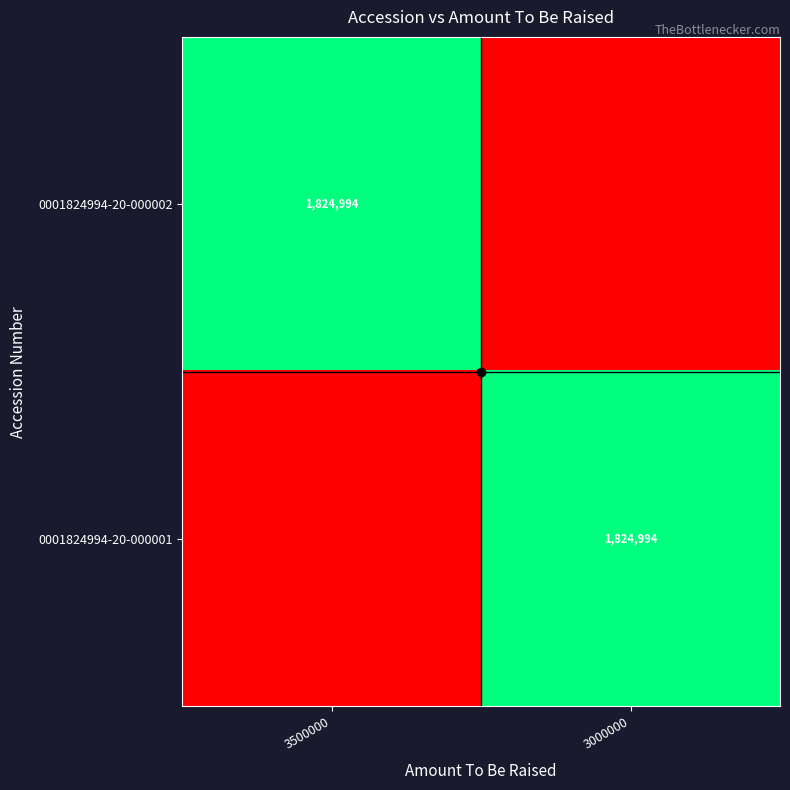

The value of 0001824994-20-000002 at 3500000 is 1188745. True or false?

False